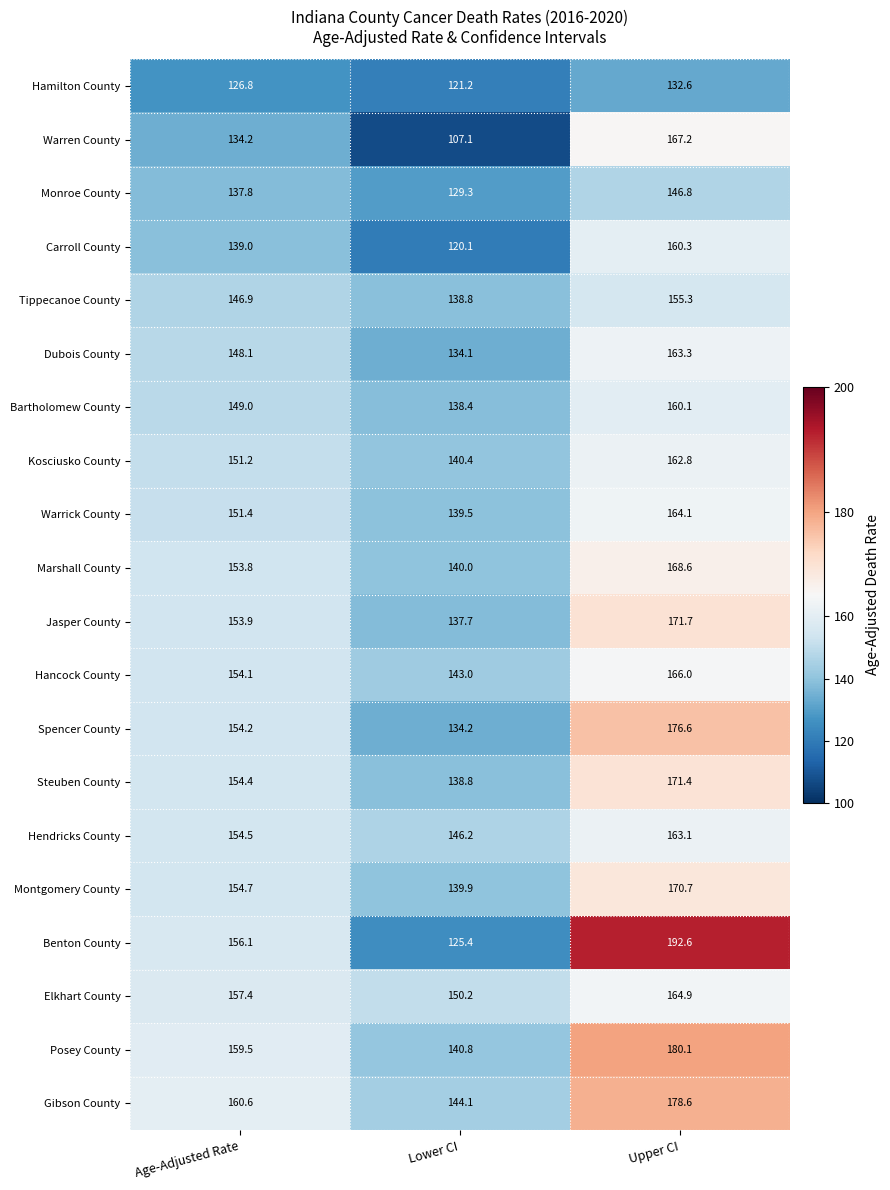

At Upper CI, list the series in order from smallest to largest.

Hamilton County, Monroe County, Tippecanoe County, Bartholomew County, Carroll County, Kosciusko County, Hendricks County, Dubois County, Warrick County, Elkhart County, Hancock County, Warren County, Marshall County, Montgomery County, Steuben County, Jasper County, Spencer County, Gibson County, Posey County, Benton County